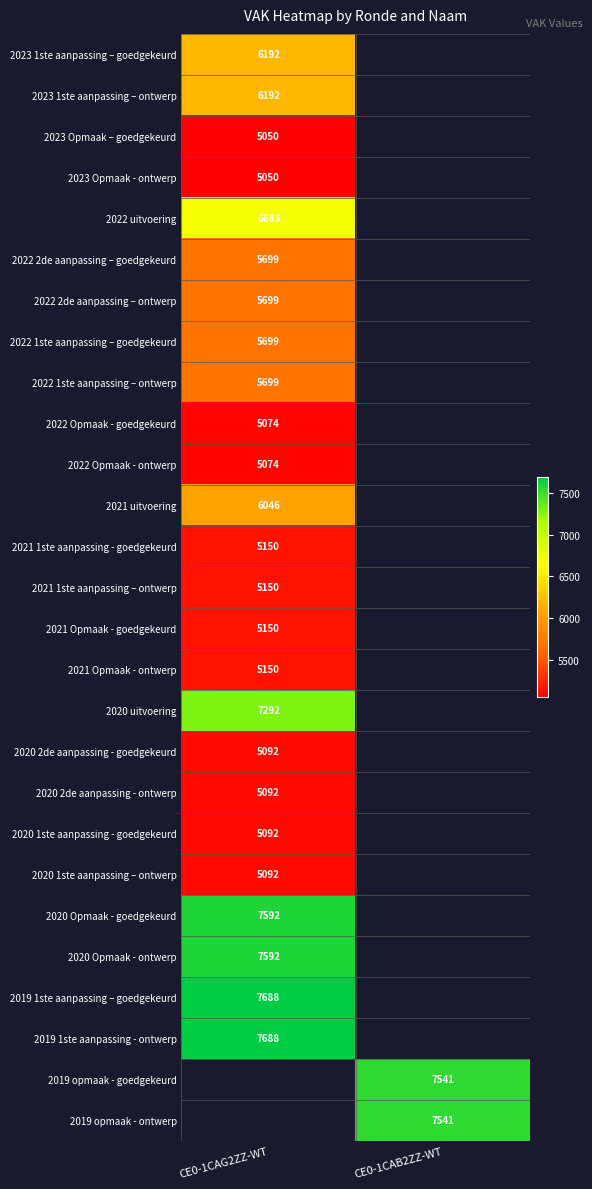

Is the value of 2019 1ste aanpassing - ontwerp at CE0-1CAG2ZZ-WT greater than the value of 2023 Opmaak - ontwerp at CE0-1CAG2ZZ-WT?

Yes